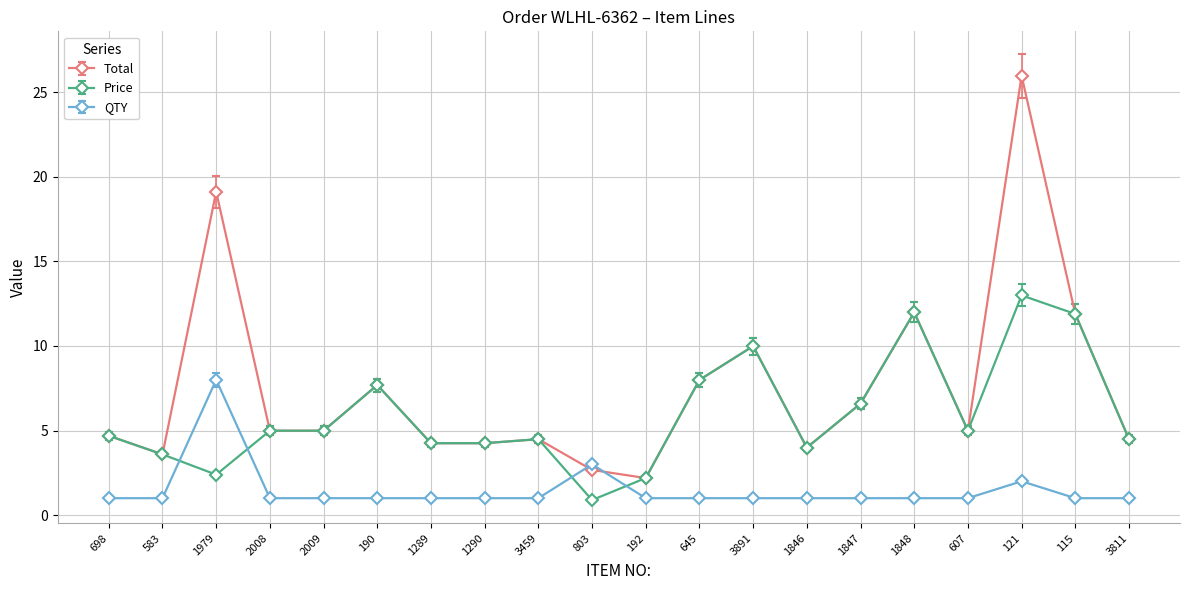

Is it true that QTY equals 1.0 at 190?

True